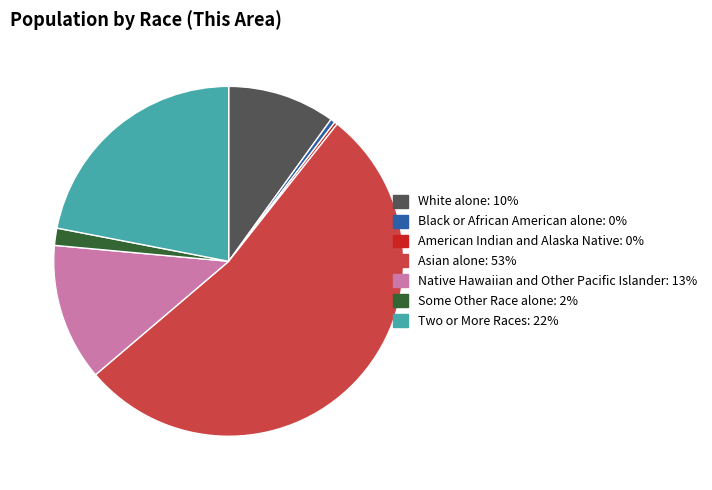

Do Some Other Race alone and Asian alone together represent more than half of the pie?

Yes